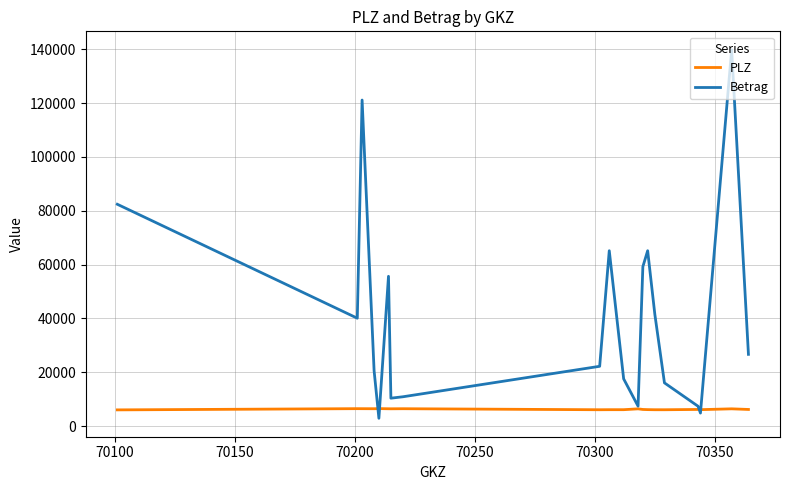

How many lines are shown in the chart?

2